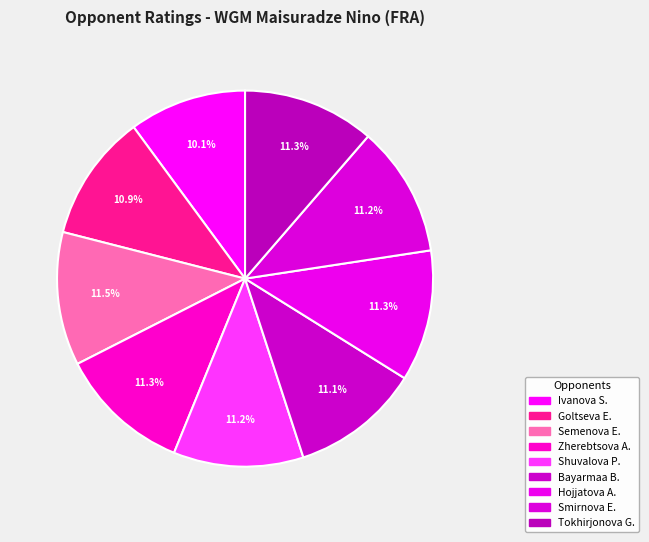

How many slices are in this pie chart?

9